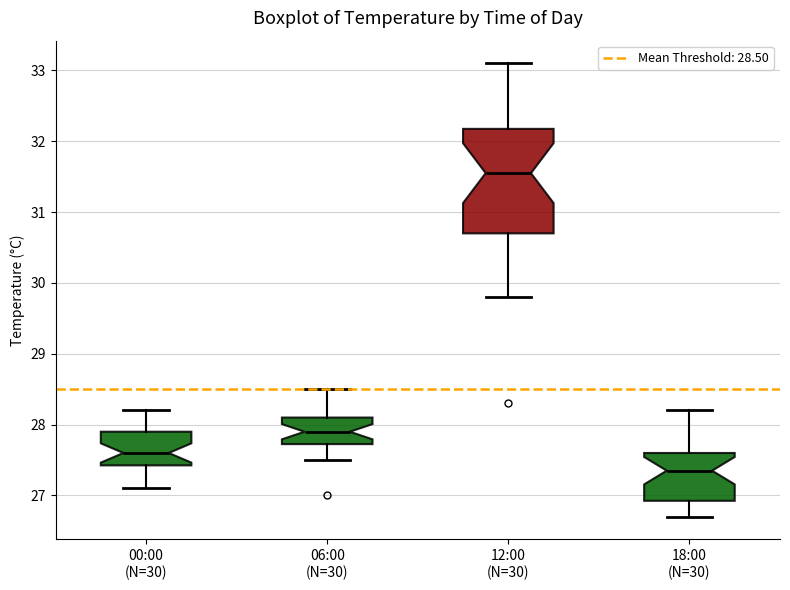

Where is the upper edge of the box for 12:00 (N=30) on the y-axis? The values are not printed on the chart, so give them approximately, as read against the axis.

32.2